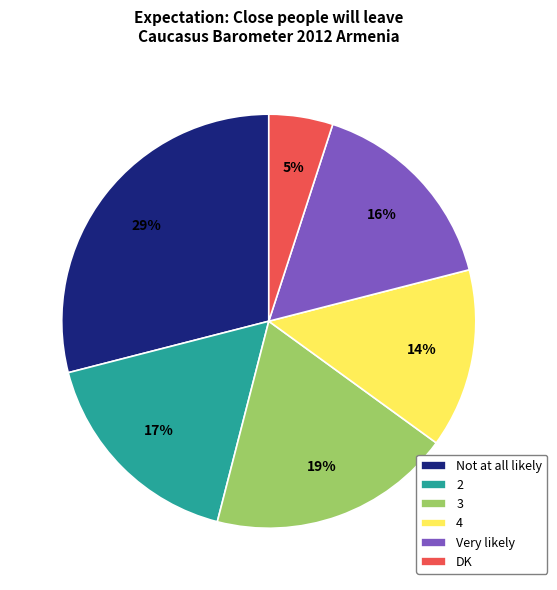

What percentage is the 2 slice, to the nearest percent?

17%